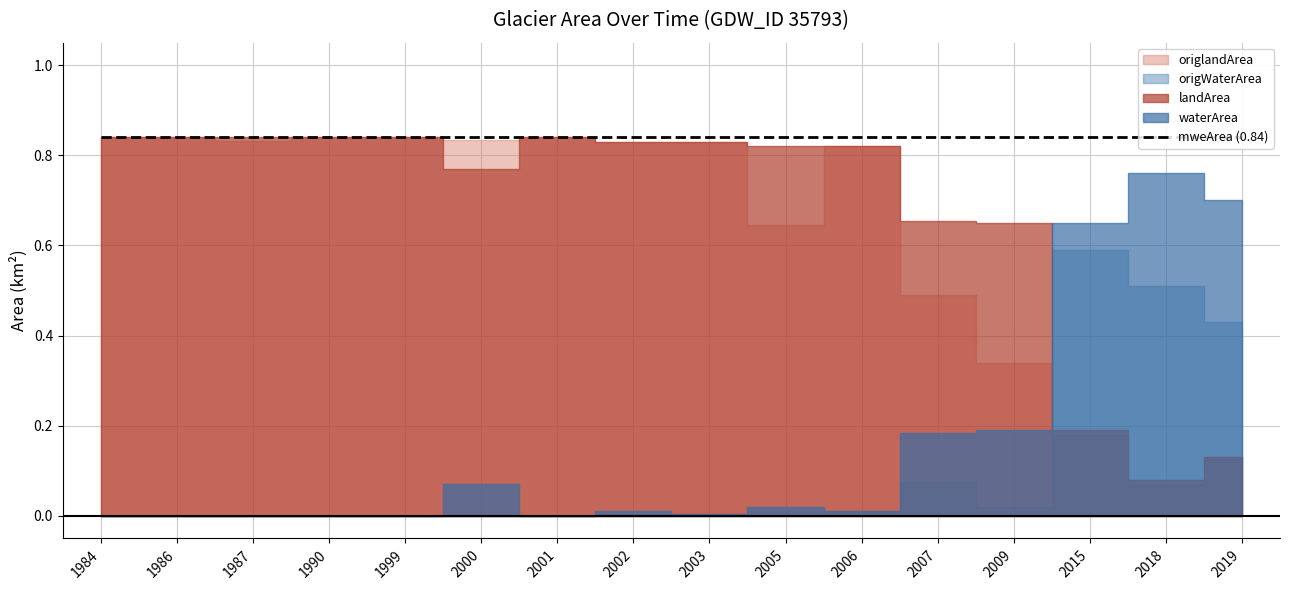

At which label does waterArea reach its minimum?

1984